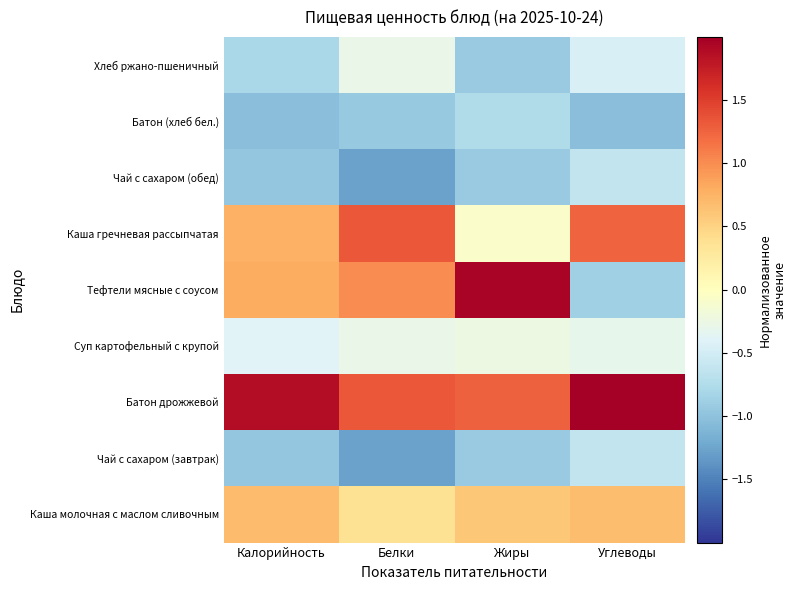

How many distinct data groups are displayed?

9